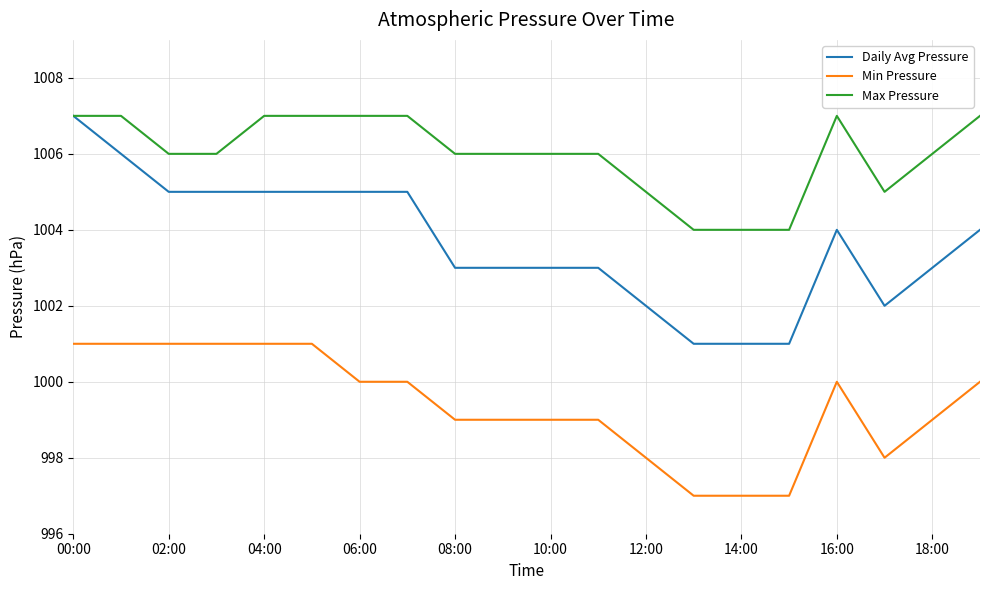

Which series has the largest range (max minus min)?

Daily Avg Pressure